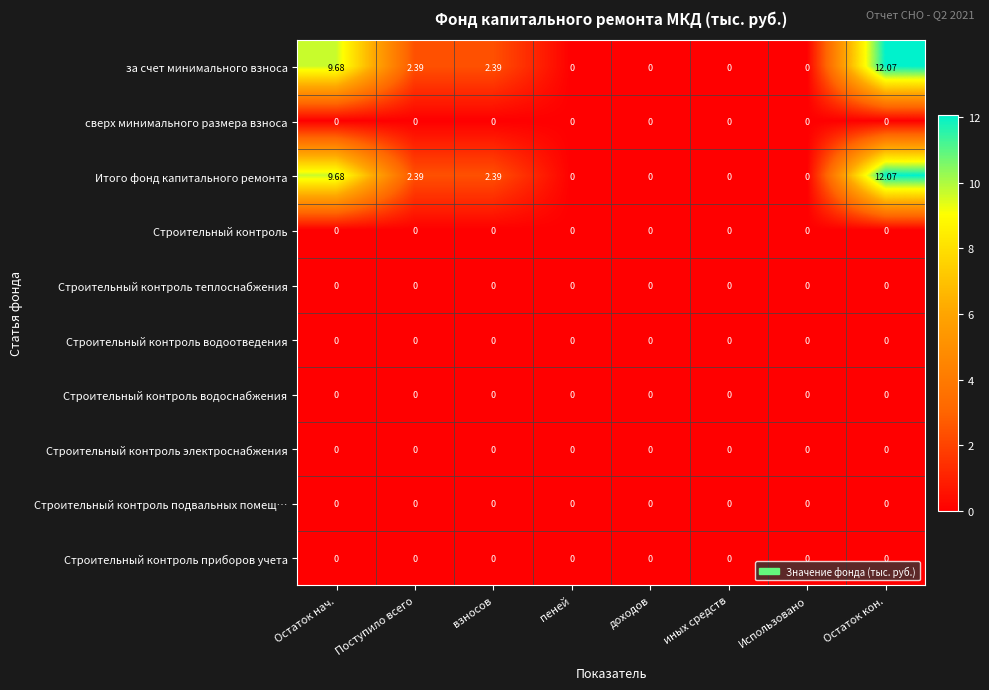

At which label does Итого фонд капитального ремонта first exceed 2?

Остаток нач.